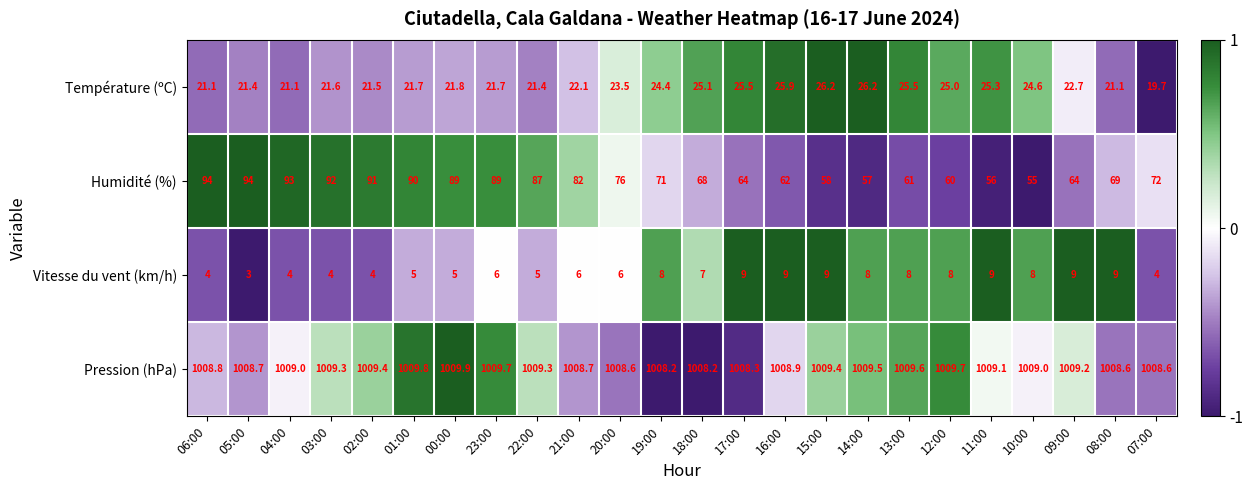

Which series changed the most between 06:00 and 09:00?

Humidité (%)